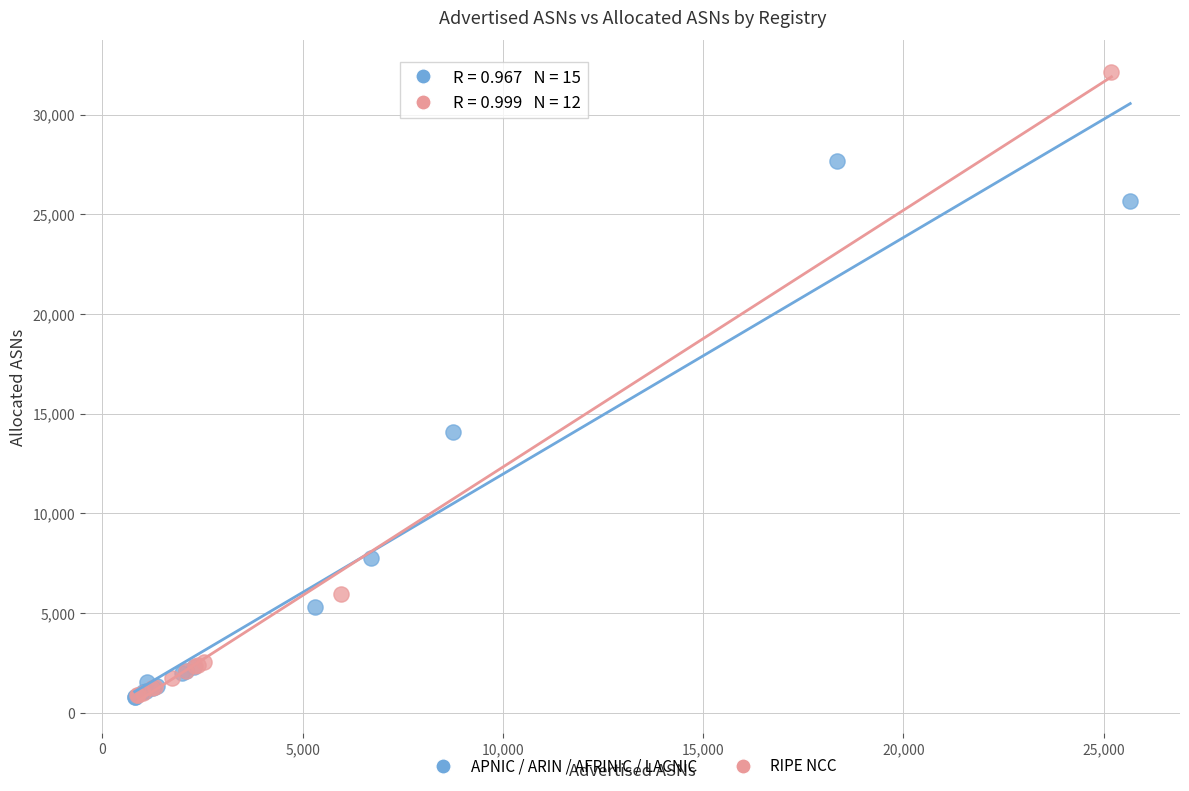

Which series contains the highest Y value?

RIPE NCC